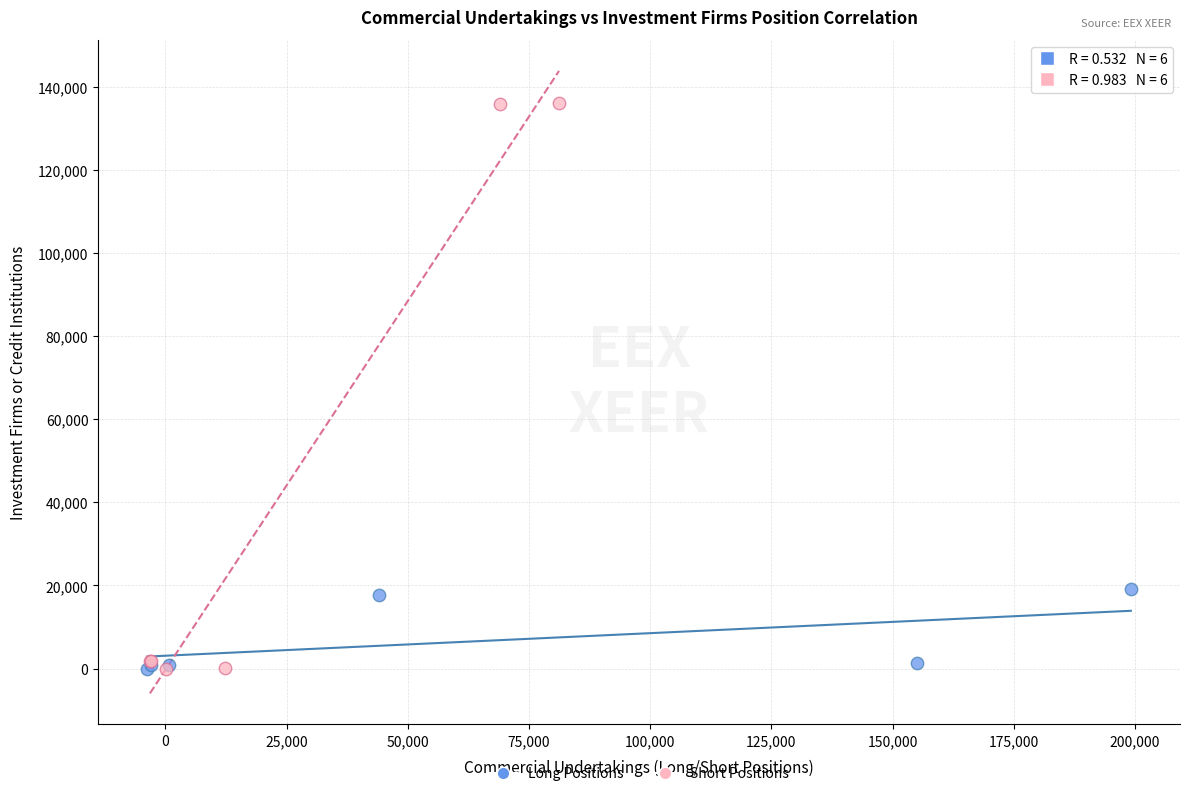

Which series contains the highest Y value?

Short Positions